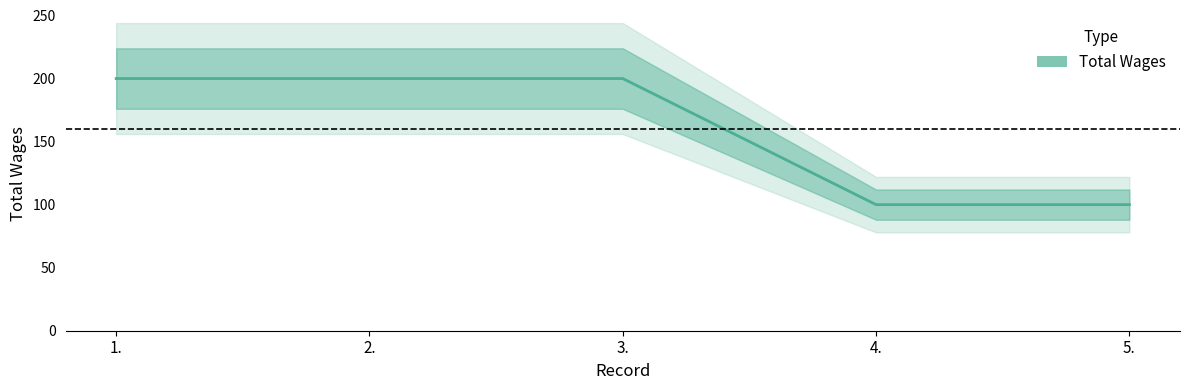

What is the sum of all values?

800